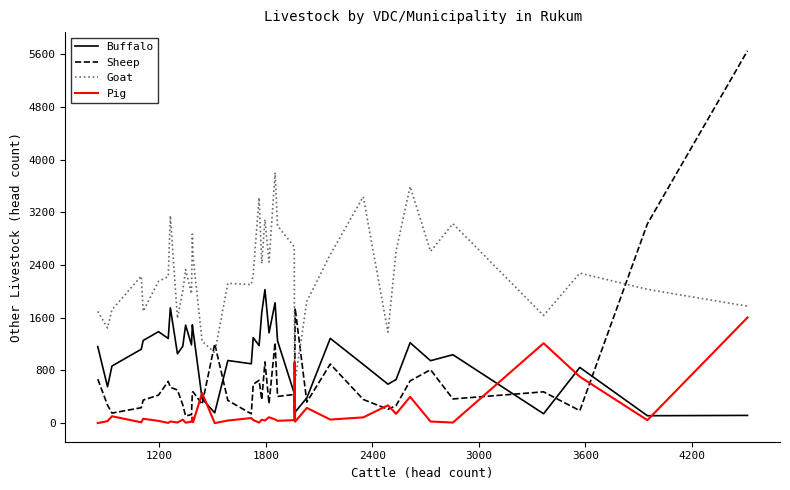

What is the maximum value shown in the chart?

5657